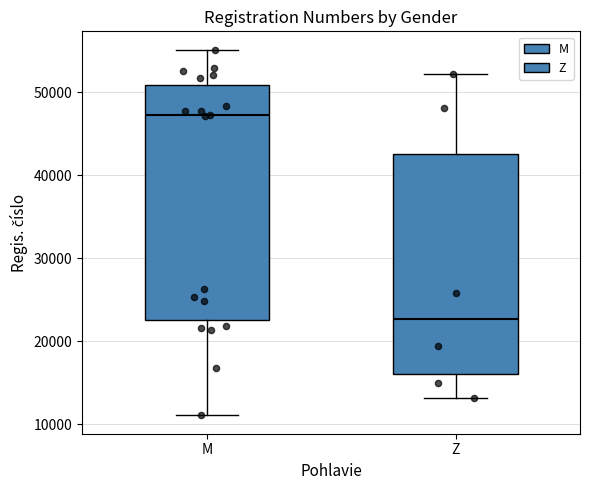

Where does the median line of the box for Z sit on the y-axis? The values are not printed on the chart, so give them approximately, as read against the axis.

23000